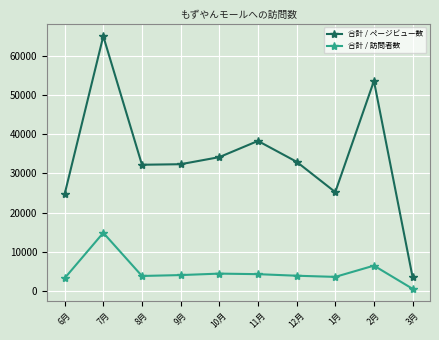

True or false: 合計 / ページビュー数 and 合計 / 訪問者数 intersect in this chart.

False